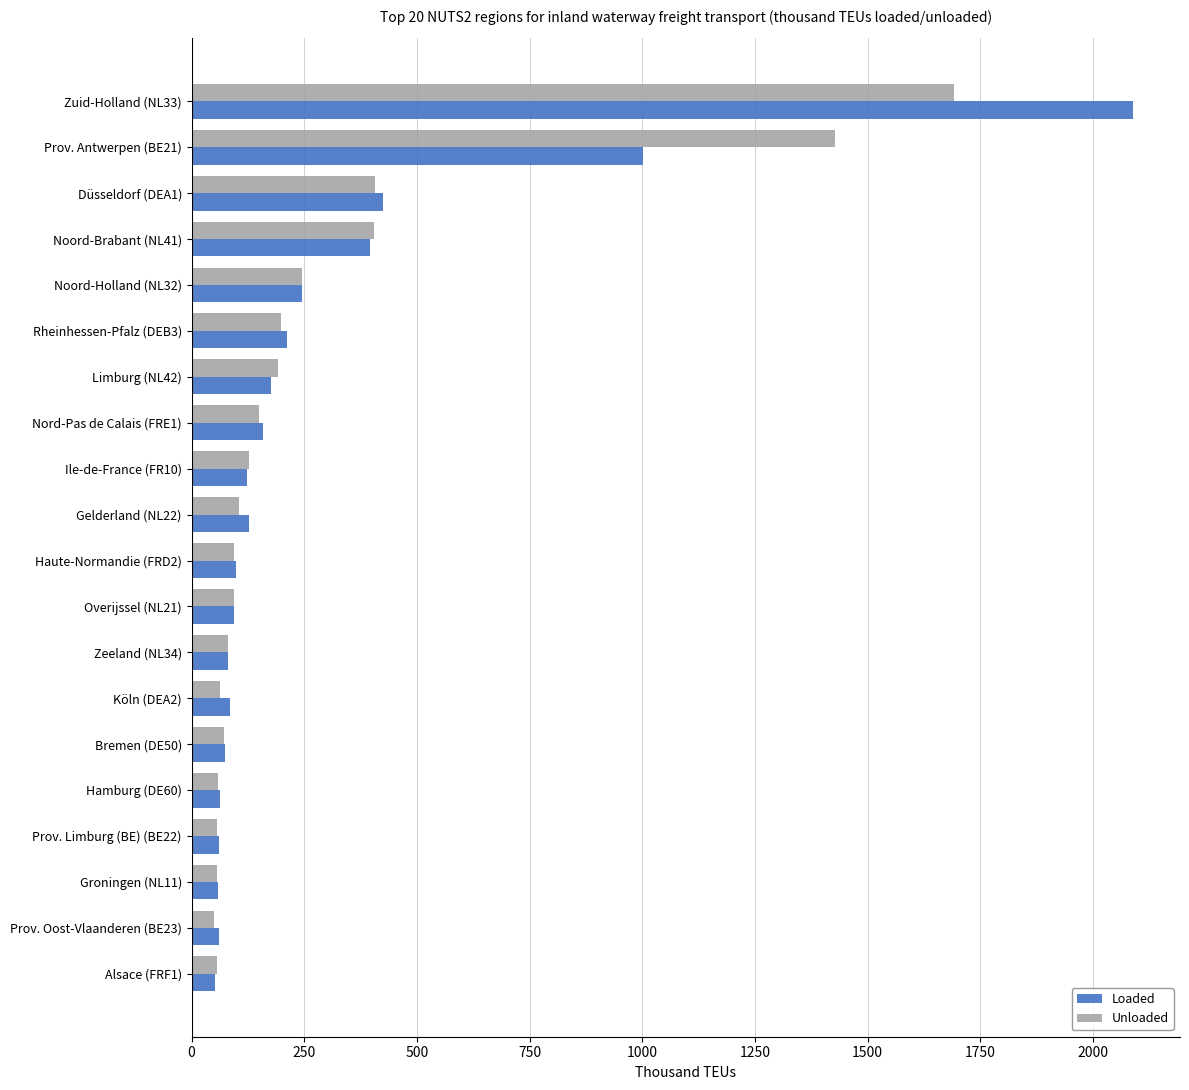

Which series changed the most between Rheinhessen-Pfalz (DEB3) and Hamburg (DE60)?

Loaded